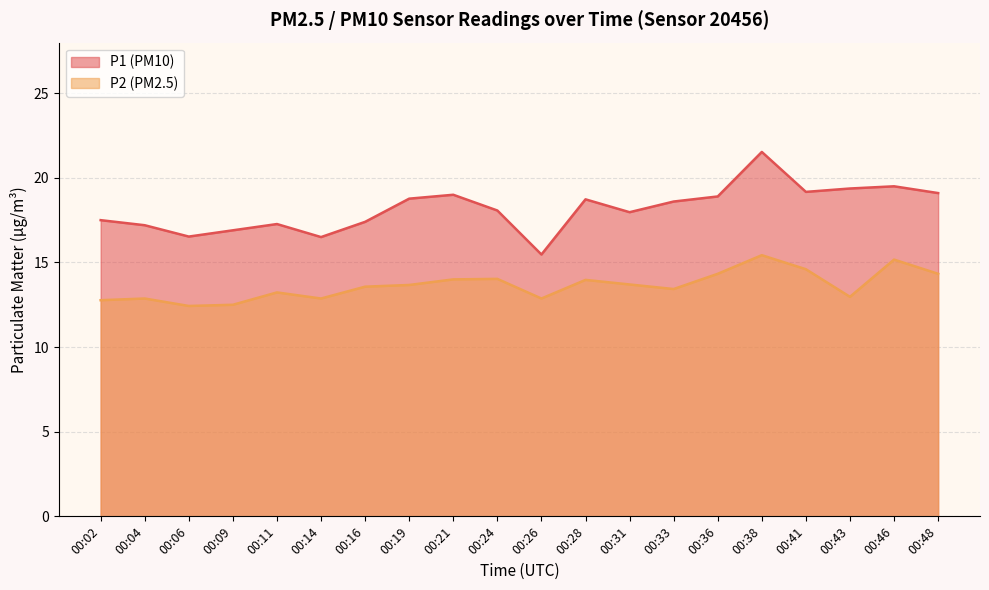

Reading left to right, extract all data points from this chart.

P1: 17.5	17.2	16.5	16.9	17.3	16.5	17.4	18.8	19.0	18.1	15.5	18.7	18.0	18.6	18.9	21.5	19.2	19.4	19.5	19.1
P2: 12.8	12.9	12.4	12.5	13.2	12.9	13.6	13.7	14.0	14.0	12.9	14.0	13.7	13.4	14.3	15.4	14.6	13.0	15.2	14.3